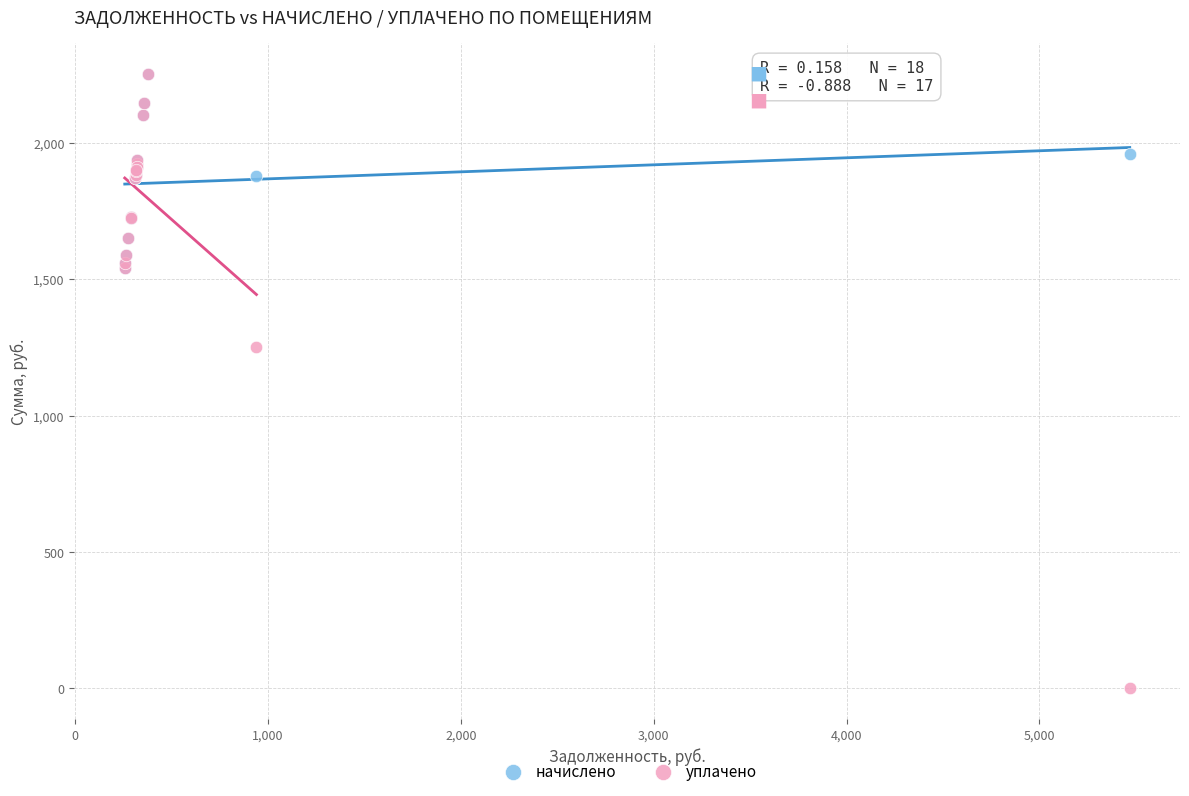

Across all series, what Y value is closest to 1127?

1252.8